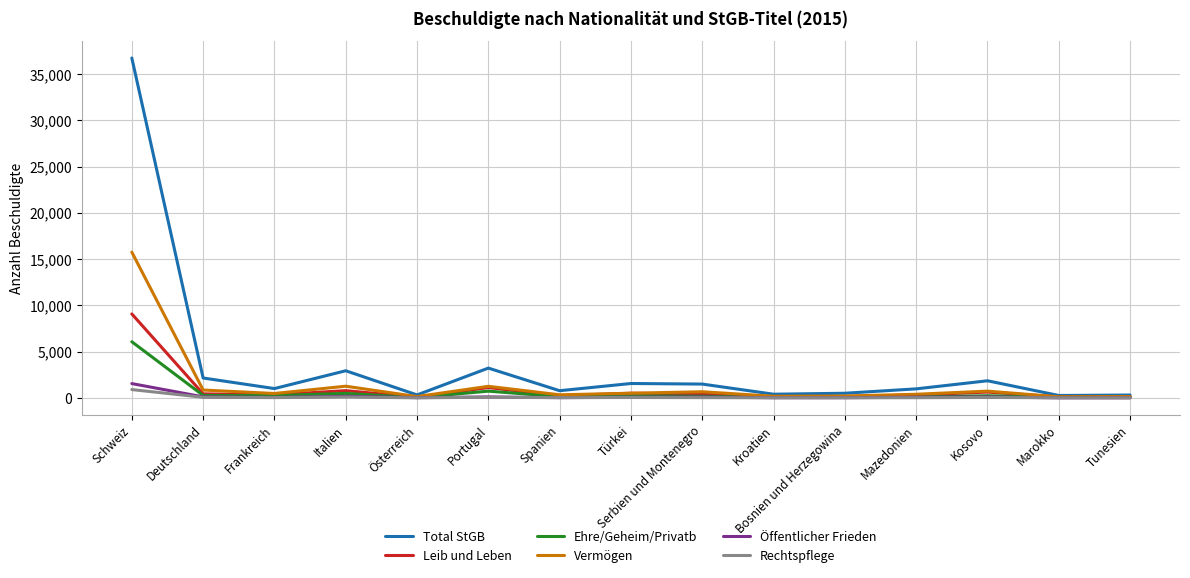

True or false: Leib und Leben has a value of 1115 at Portugal.

True